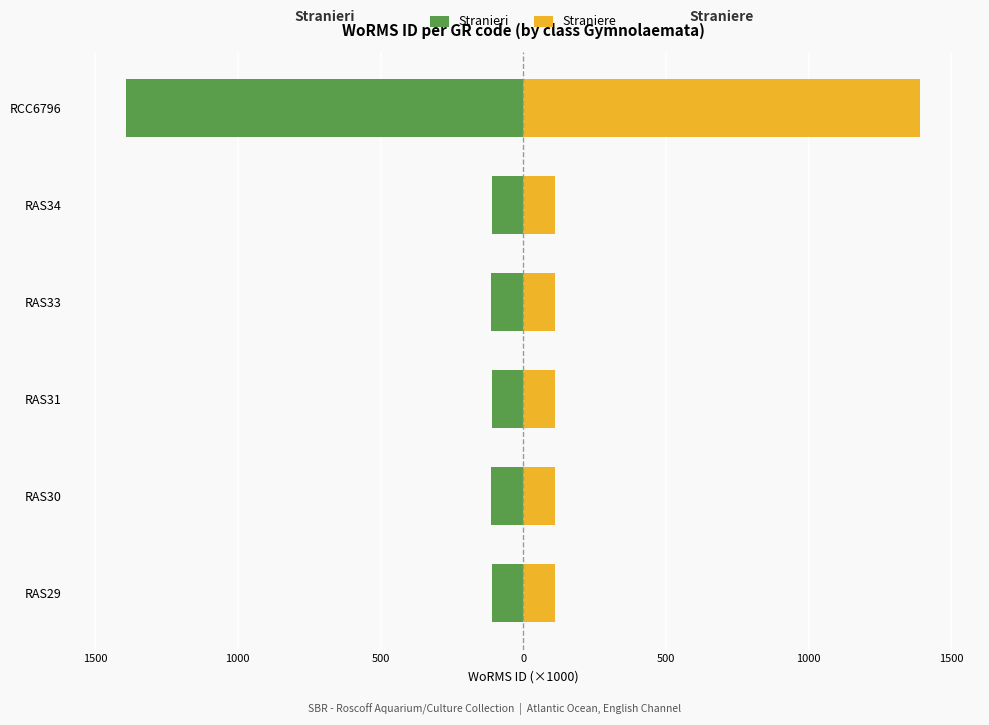

What is the sum of all Straniere values?

1946.8